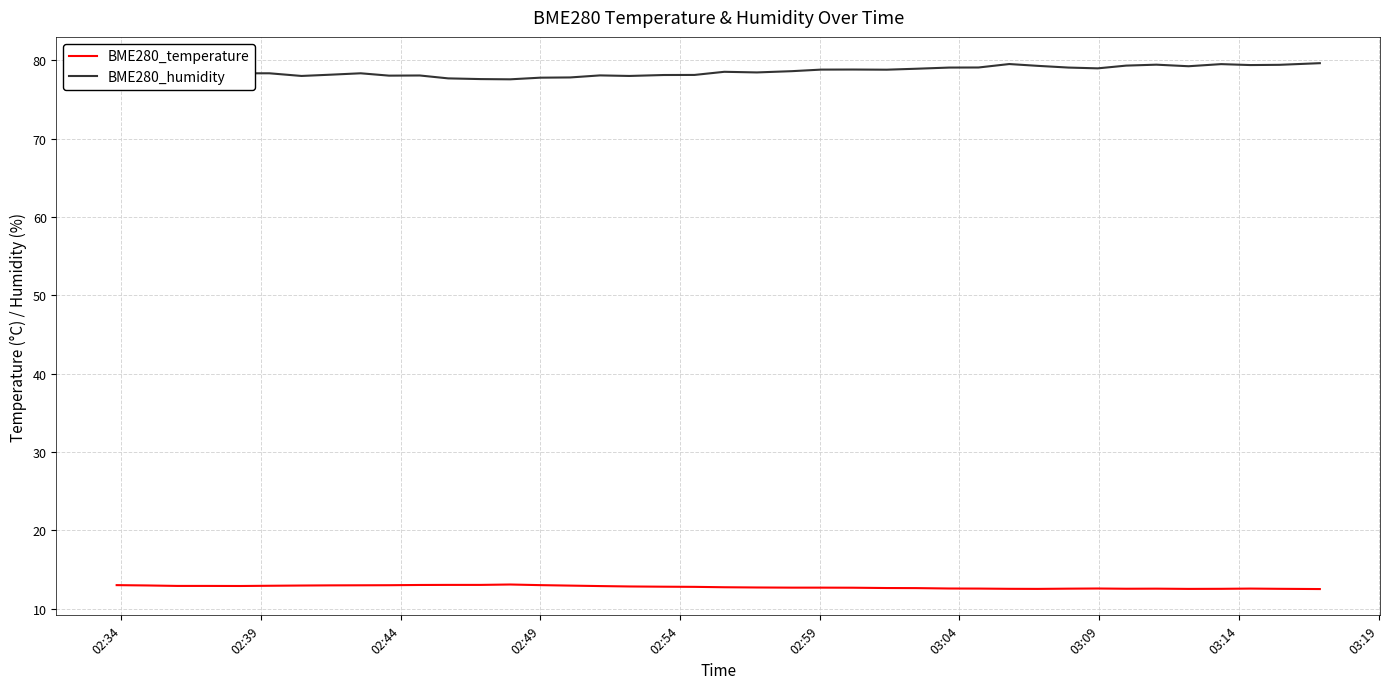

True or false: BME280_temperature has more than 1 interior local peaks.

True